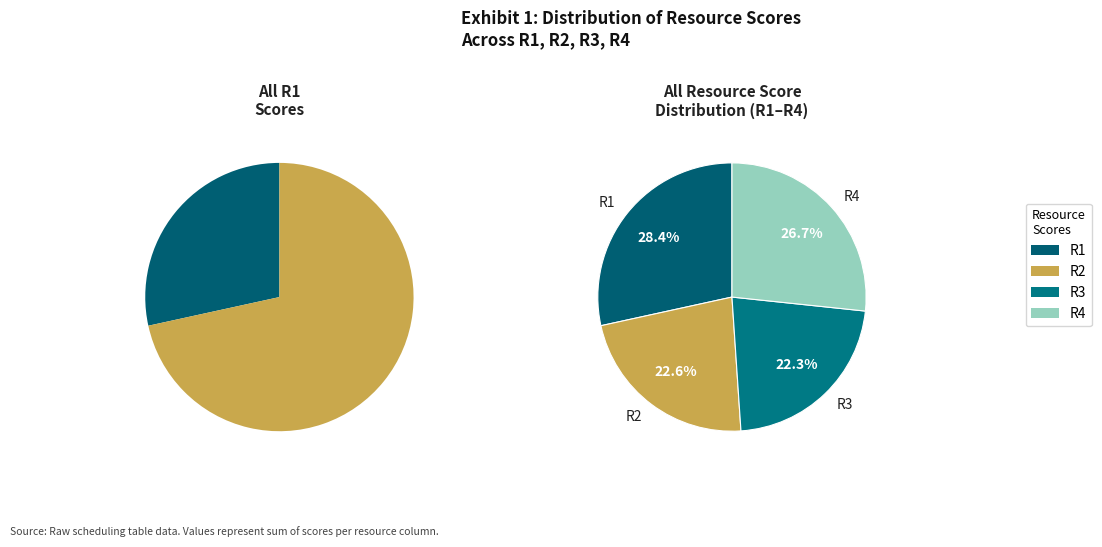

Is there any slice that represents more than half of the pie?

No